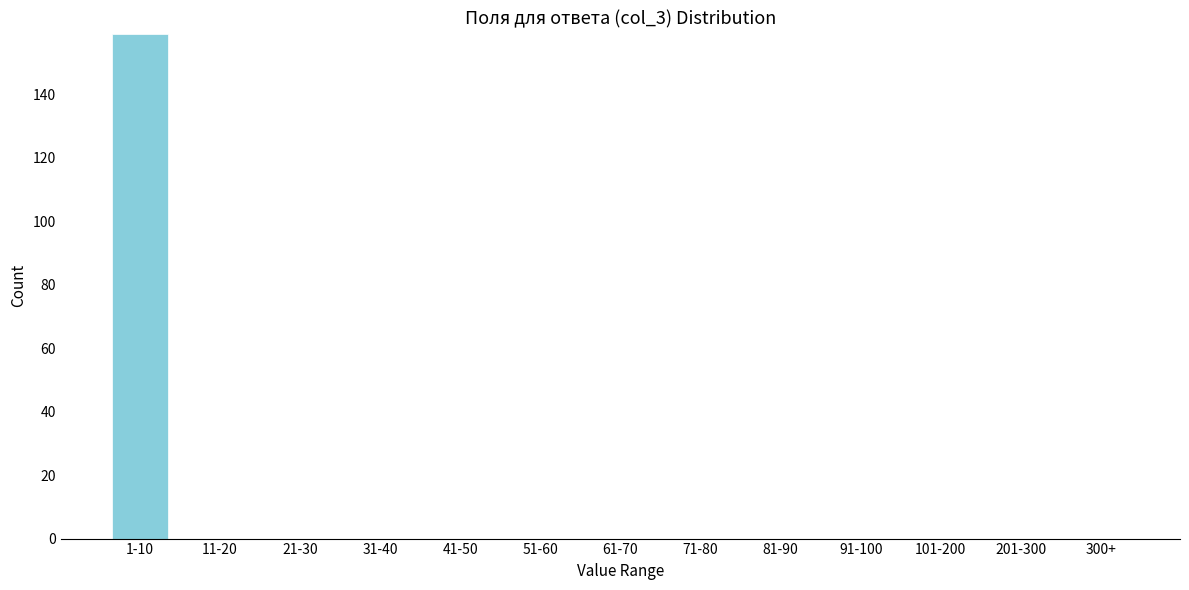

Reading left to right, list all the values displayed in this chart.

1-10=159	11-20=0	21-30=0	31-40=0	41-50=0	51-60=0	61-70=0	71-80=0	81-90=0	91-100=0	101-200=0	201-300=0	300+=0